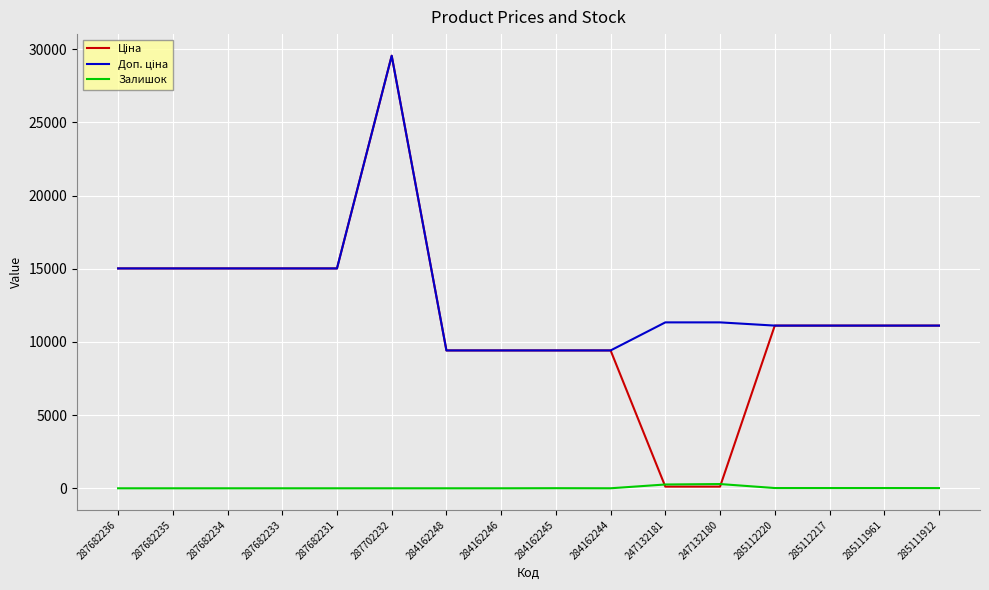

Which label corresponds to the largest value in the chart?

287702232